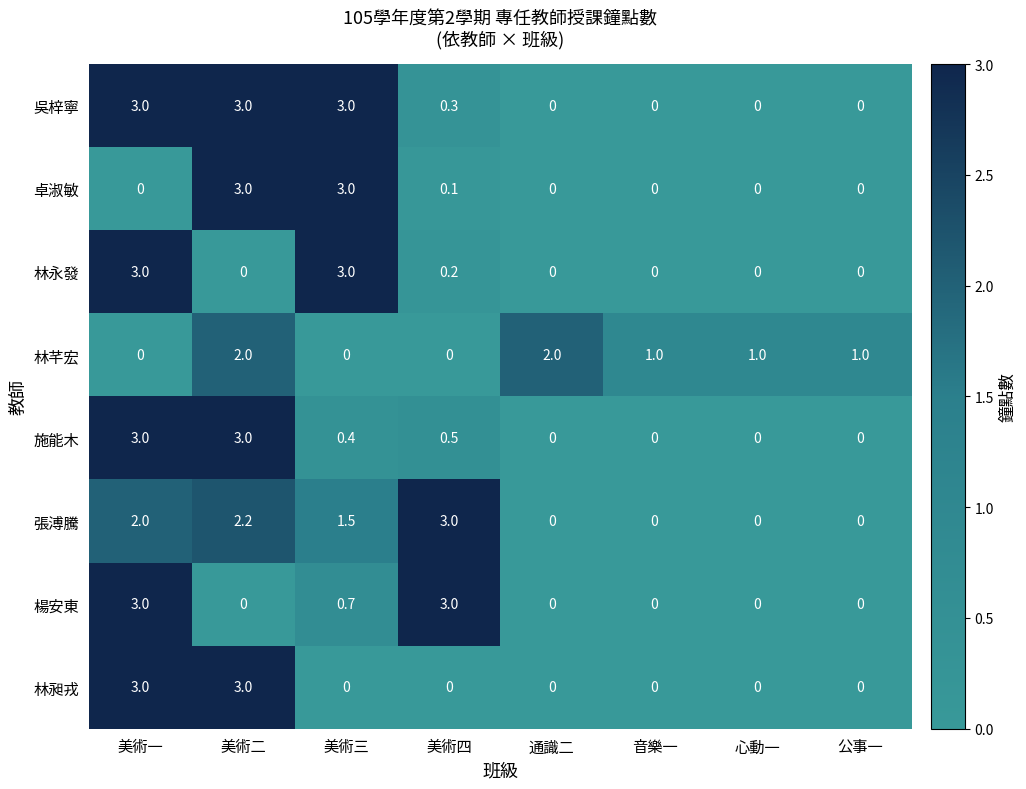

At which label does 林芊宏 first exceed 1?

美術二